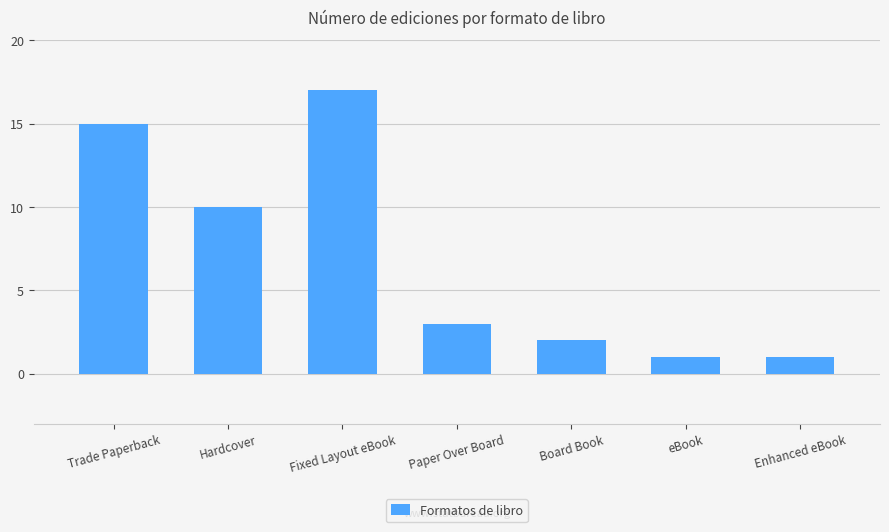

How many categories are shown in the chart?

7